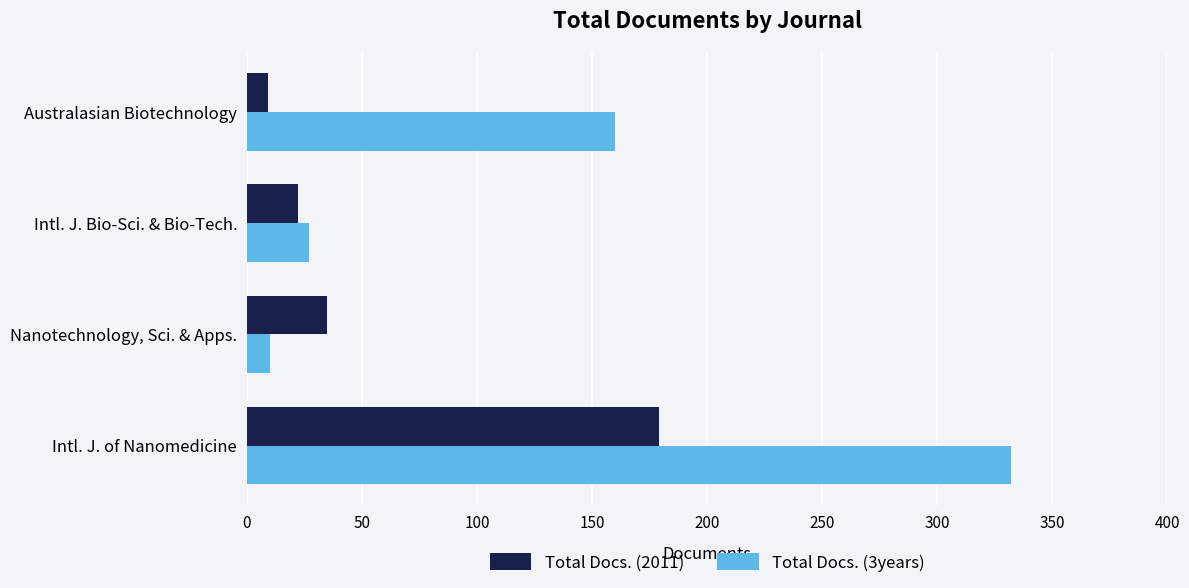

At Intl. J. of Nanomedicine, list the series in order from largest to smallest.

Total Docs. (3years), Total Docs. (2011)